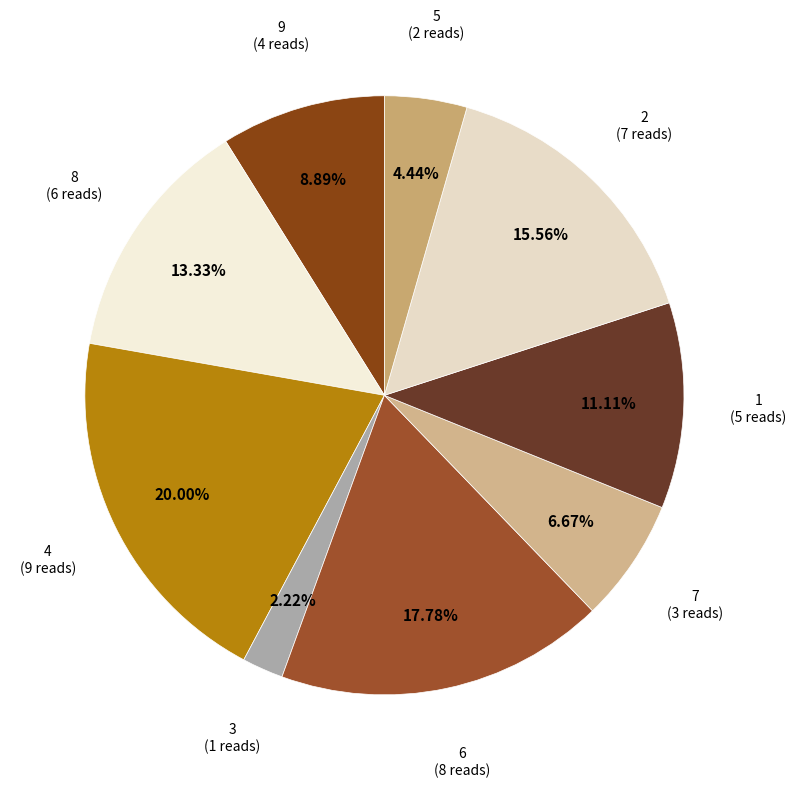

What portion of the pie excludes 8?

86.7%